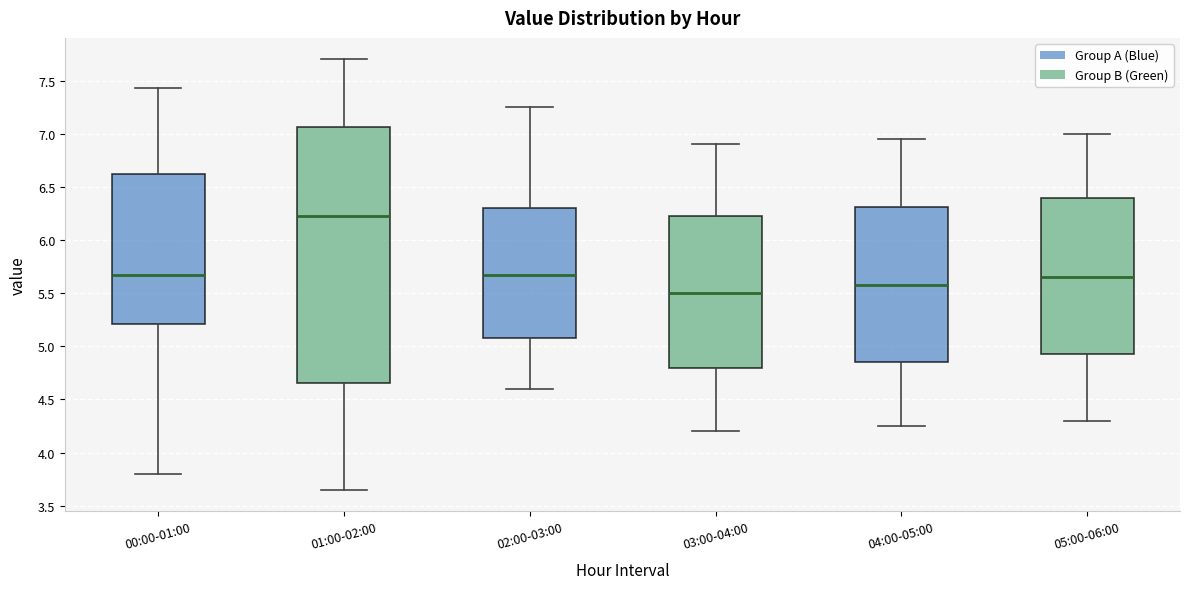

Reading left to right, transcribe this box plot: for each box, give where its median line is, the range the box spans, and where its two whiskers end, as read against the y-axis. The values are not printed on the chart, so give them approximately, as read against the axis.

00:00-01:00: median 5.70, box 5.20 to 6.60, whiskers 3.80 to 7.45
01:00-02:00: median 6.25, box 4.65 to 7.05, whiskers 3.65 to 7.70
02:00-03:00: median 5.70, box 5.10 to 6.30, whiskers 4.60 to 7.25
03:00-04:00: median 5.50, box 4.80 to 6.25, whiskers 4.20 to 6.90
04:00-05:00: median 5.60, box 4.85 to 6.30, whiskers 4.25 to 6.95
05:00-06:00: median 5.65, box 4.95 to 6.40, whiskers 4.30 to 7.00